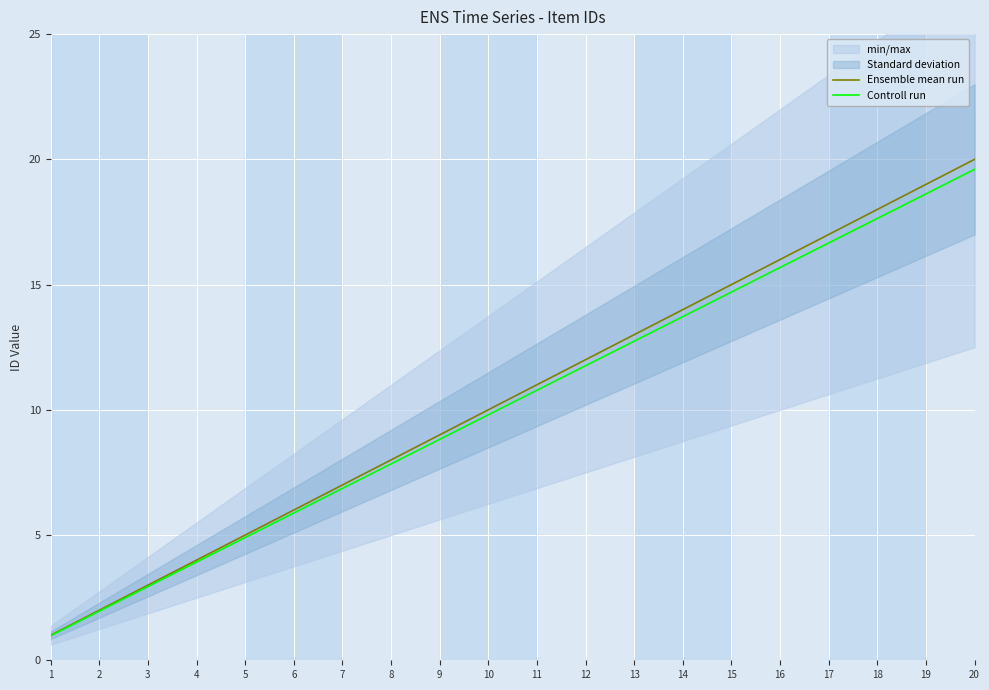

How many data points in Ensemble mean run are above 11?

9